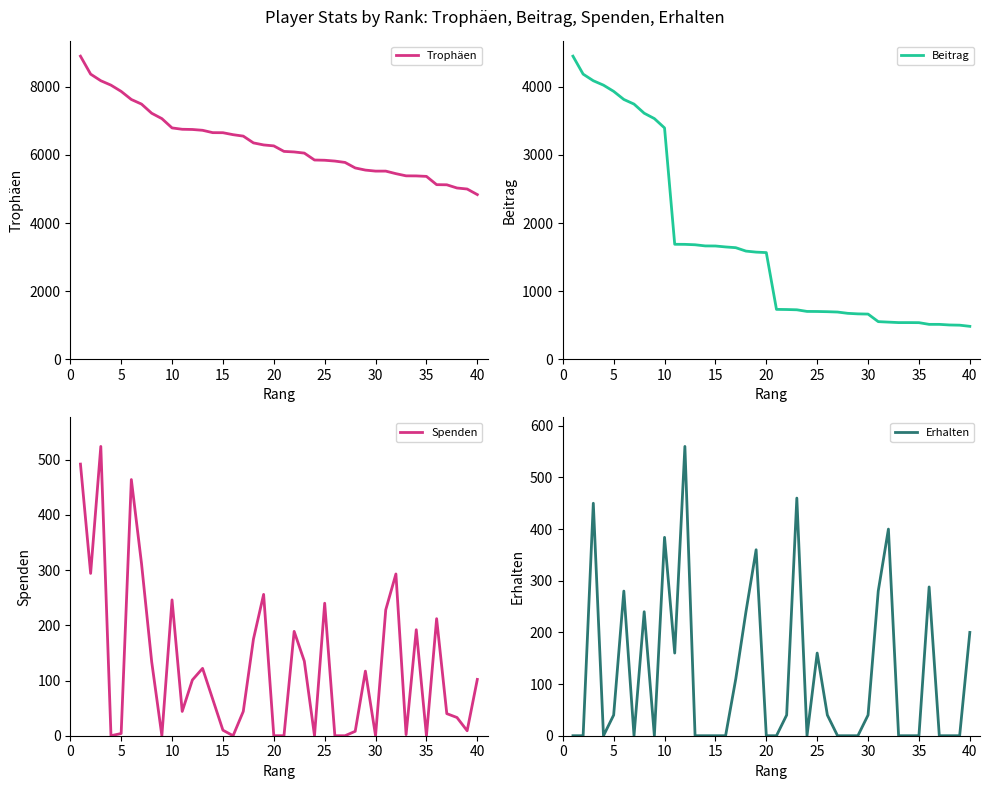

True or false: Spenden has more than 0 points higher than both neighbors.

True